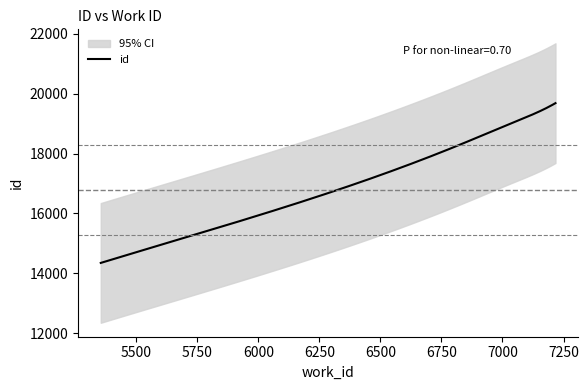

What is the change in value from 5556 to 7128?

+4485